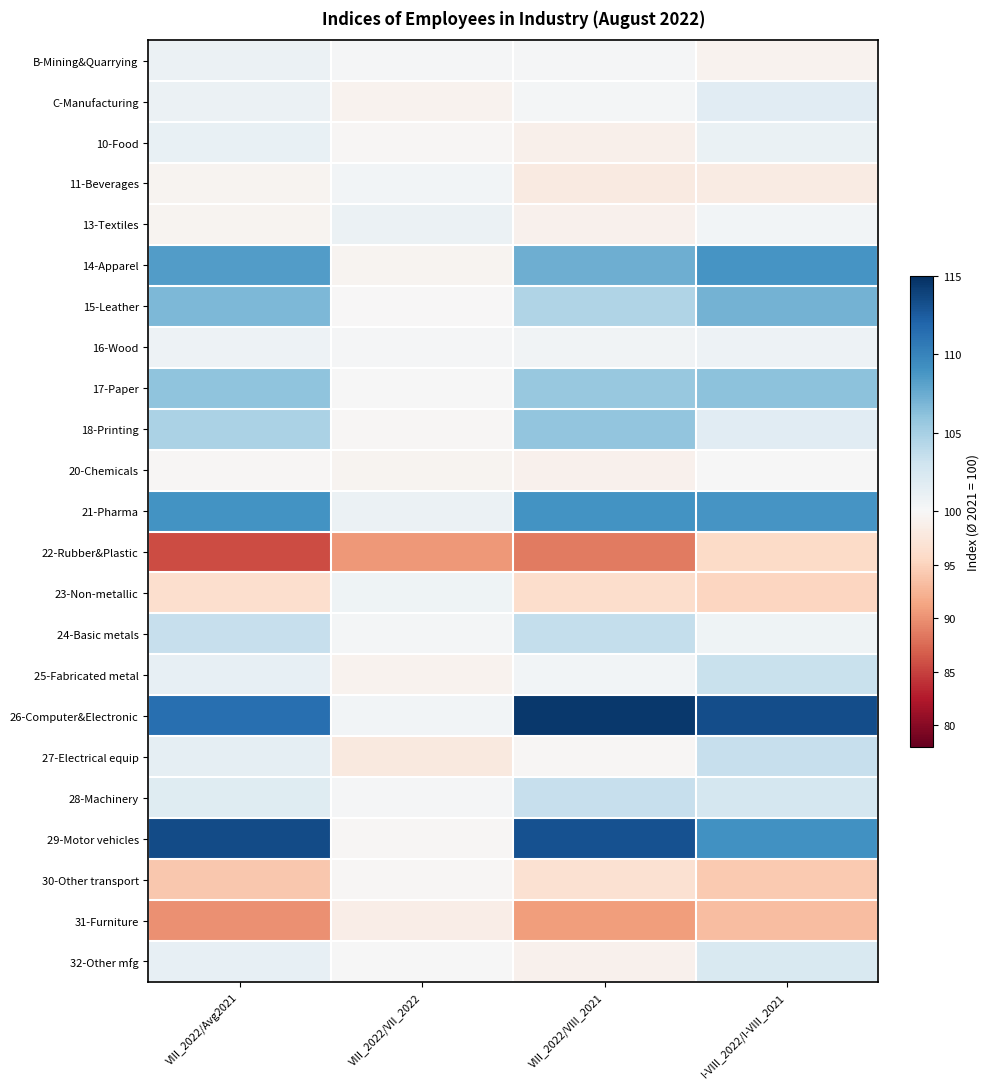

What is the difference between the highest and lowest values at VIII_2022/VII_2022?

10.3